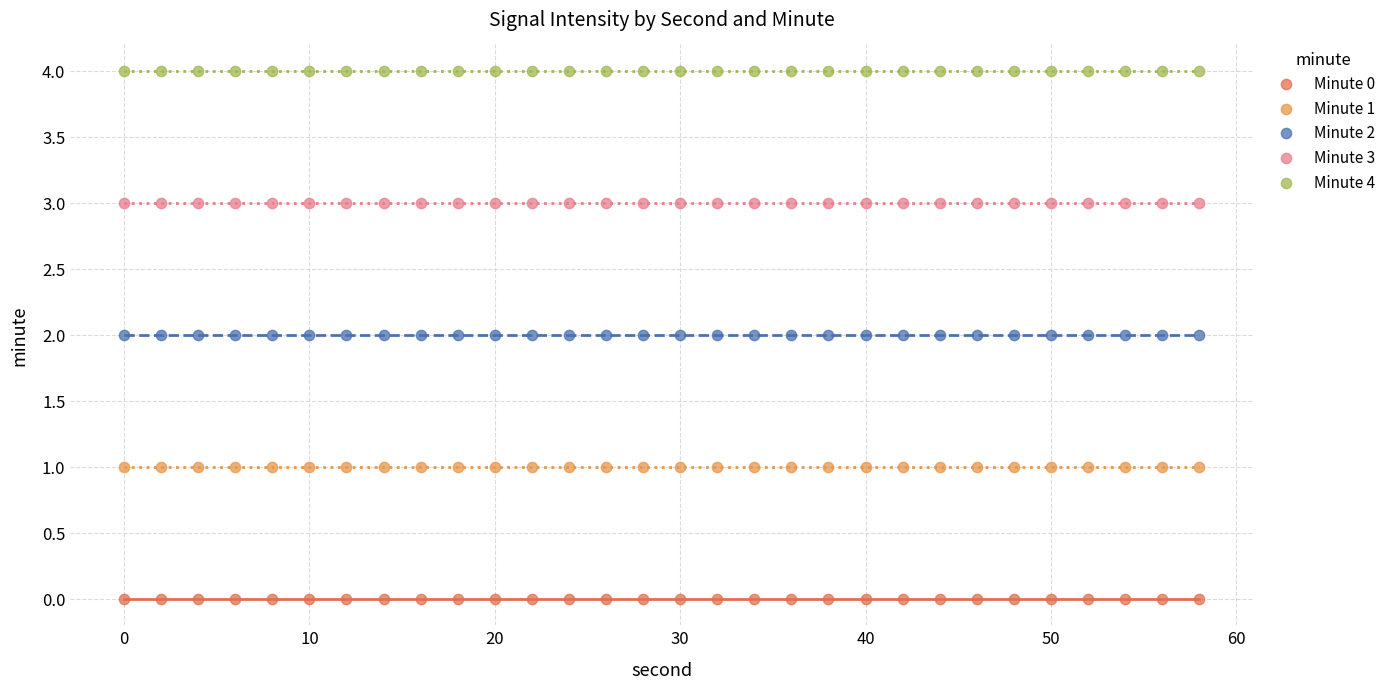

Which series reaches the minimum Y coordinate?

Minute 0